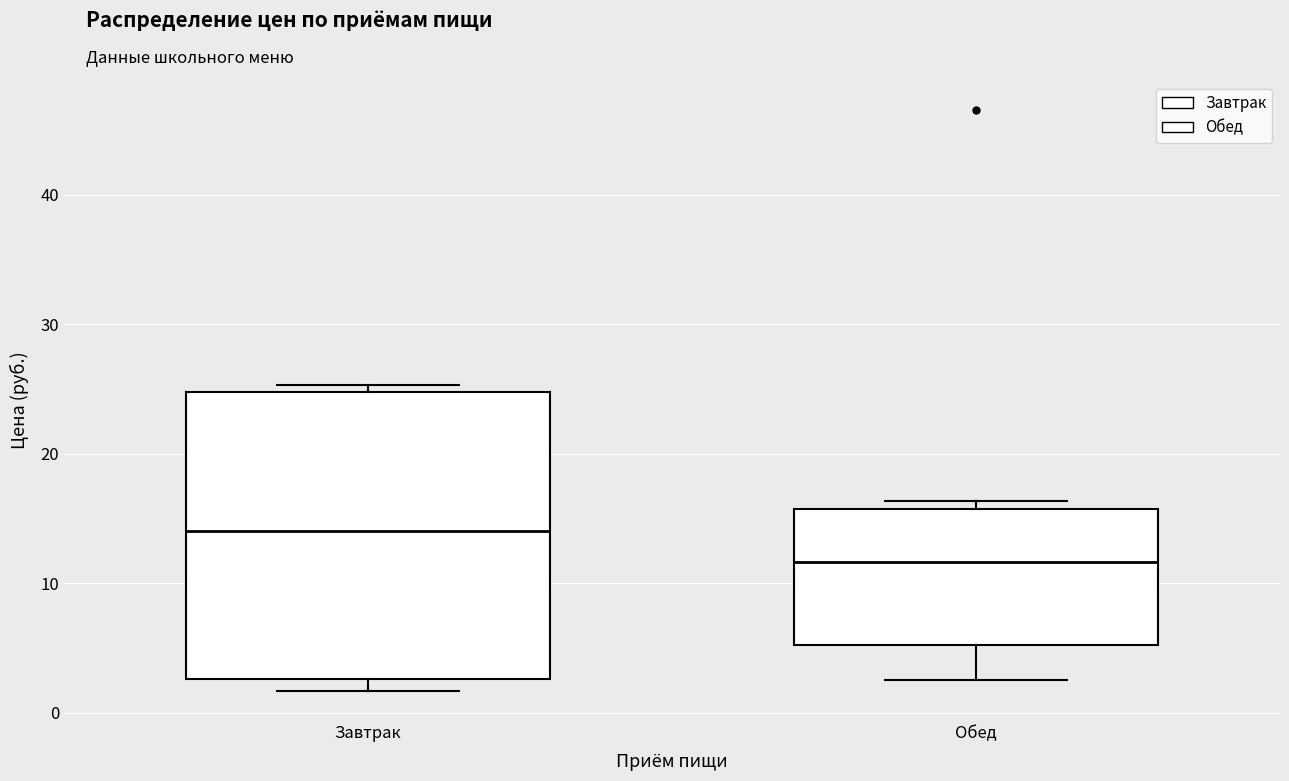

Reading left to right, transcribe this box plot: for each box, give where its median line is, the range the box spans, and where its two whiskers end, as read against the y-axis. The values are not printed on the chart, so give them approximately, as read against the axis.

Завтрак: median 14, box 3 to 25, whiskers 2 to 25 (just above the box's upper edge)
Обед: median 12, box 5 to 16, whiskers 3 to 16 (just above the box's upper edge)